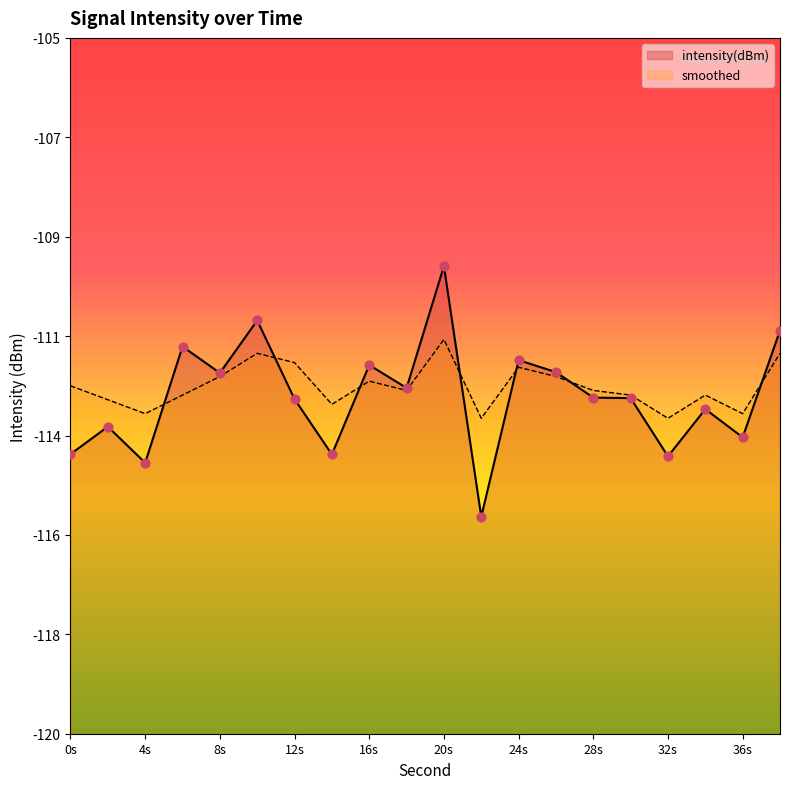

Which series has the widest spread of Y values?

intensity(dBm)